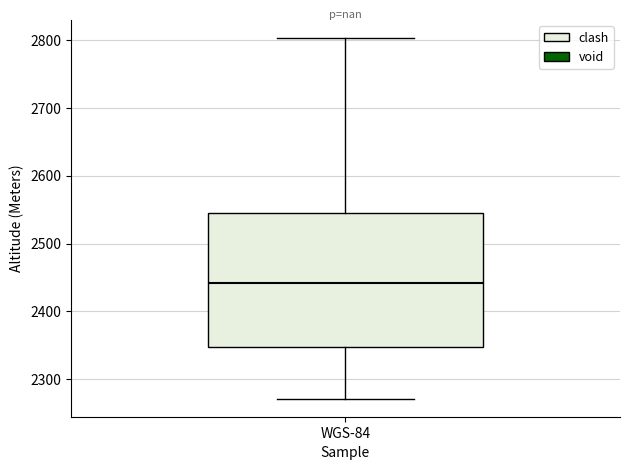

Transcribe this box plot: give where the median line is, the range the box spans, and where the two whiskers end, as read against the y-axis. The values are not printed on the chart, so give them approximately, as read against the axis.

median 2440, box 2350 to 2550, whiskers 2270 to 2800